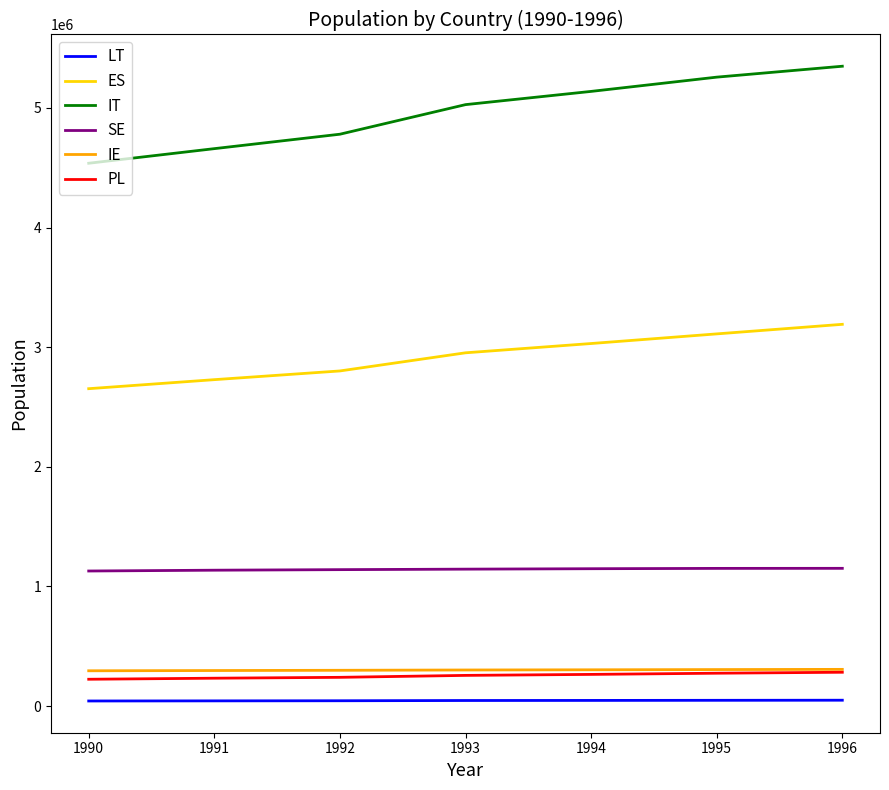

Is it true that ES equals 2728670 at 1991?

True